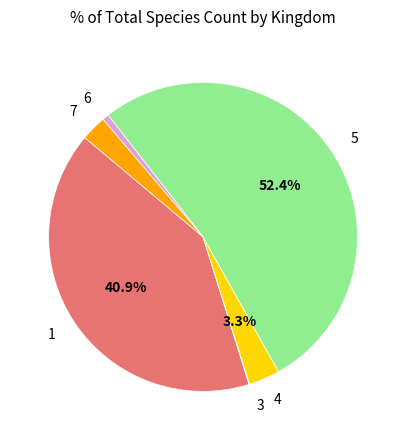

To the nearest percent, what is the average slice percentage?

17%